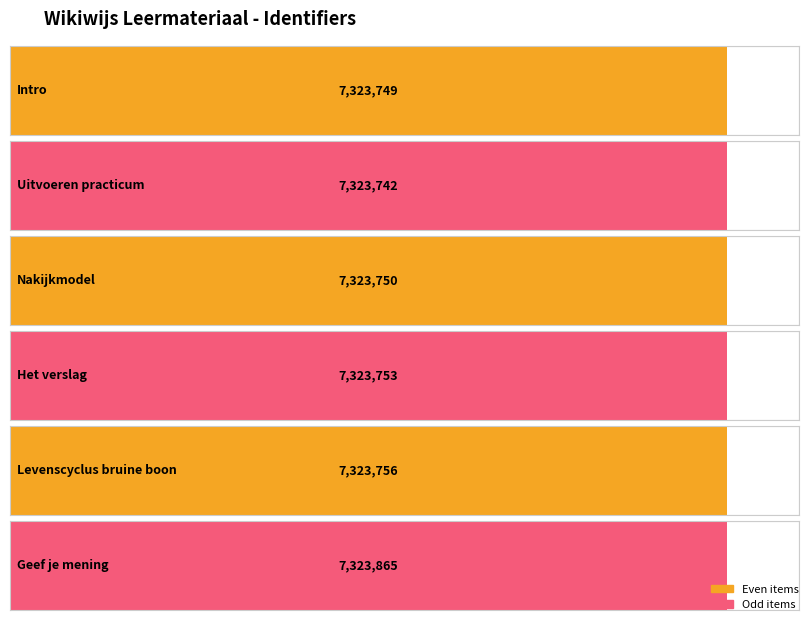

What is the value of the 1st bar from the left?

7323749